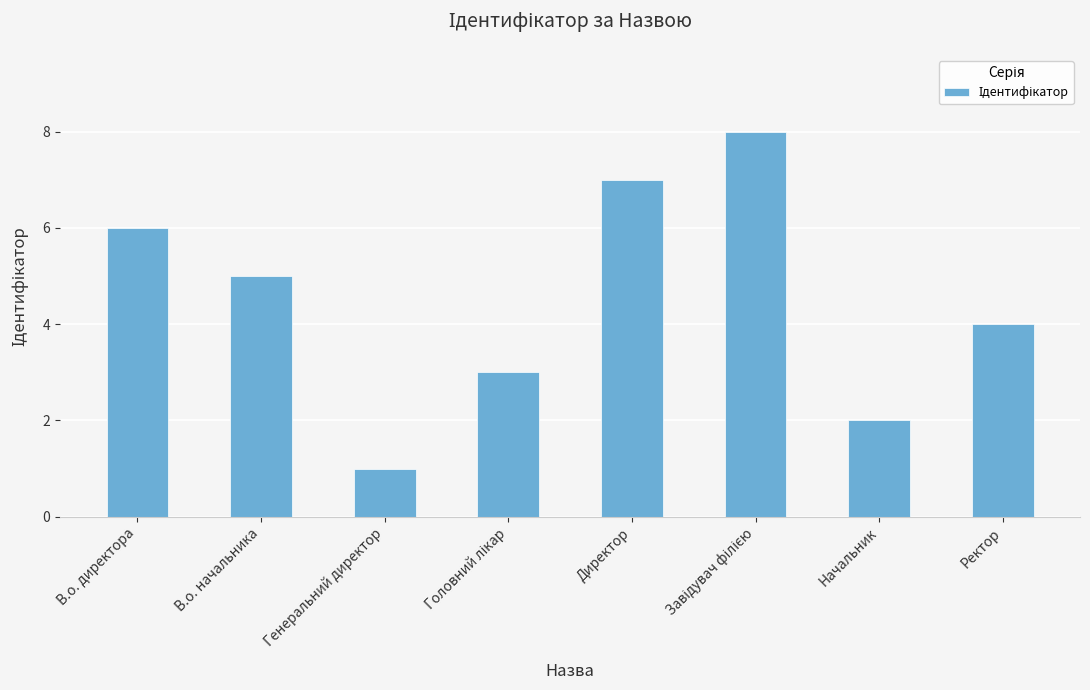

Reading left to right, list all the values displayed in this chart.

6	5	1	3	7	8	2	4